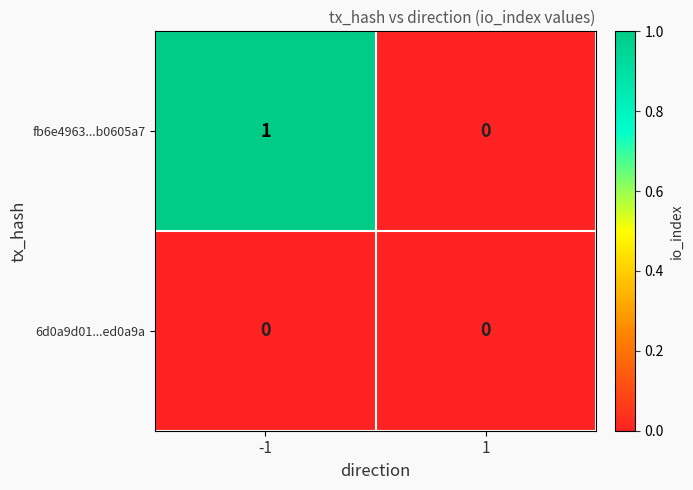

Which series has the largest total across all categories?

fb6e4963...b0605a7